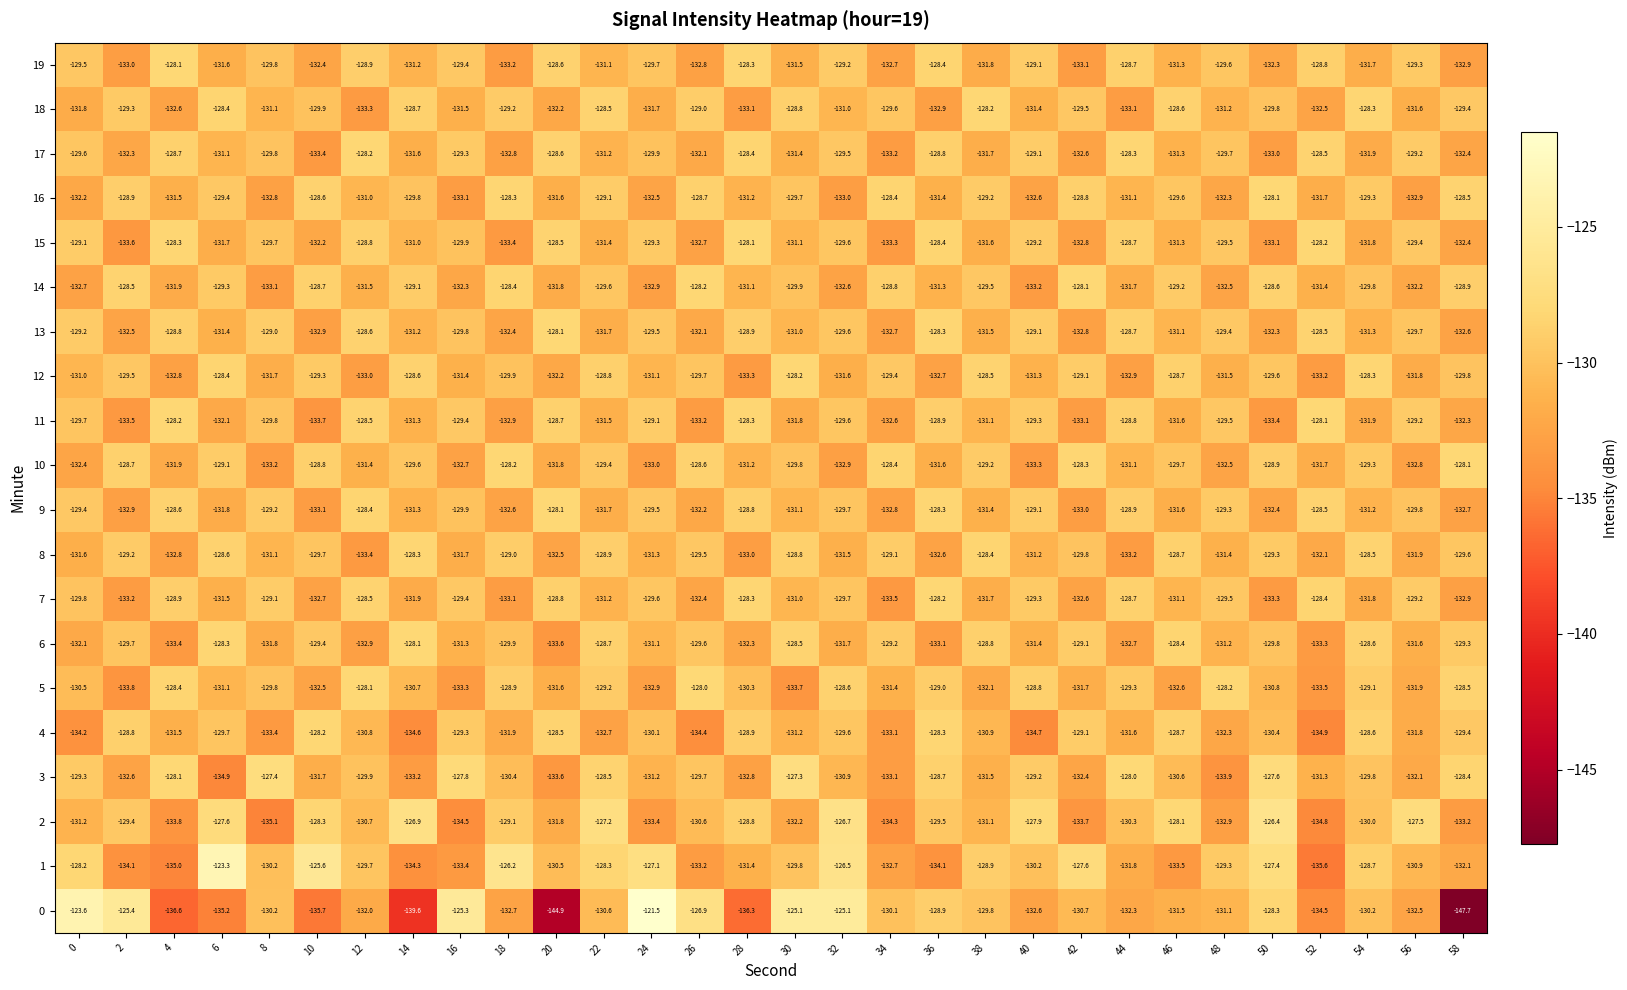

Is the value of 4 at 8 greater than the value of 12 at 58?

No